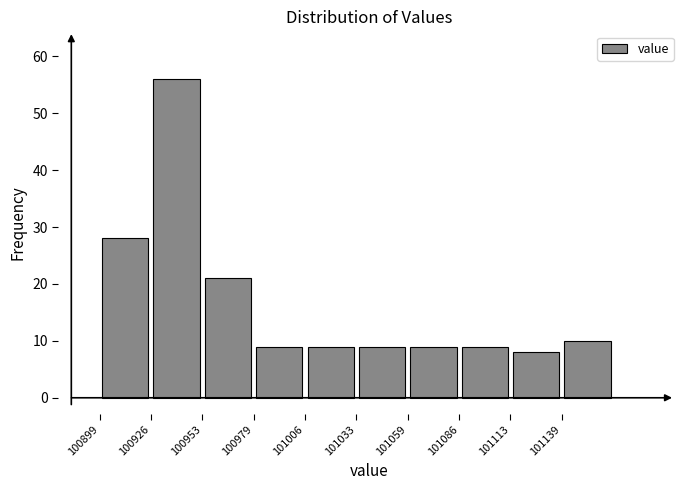

Over which range of the x-axis is the bar tallest?

100925 to 100955